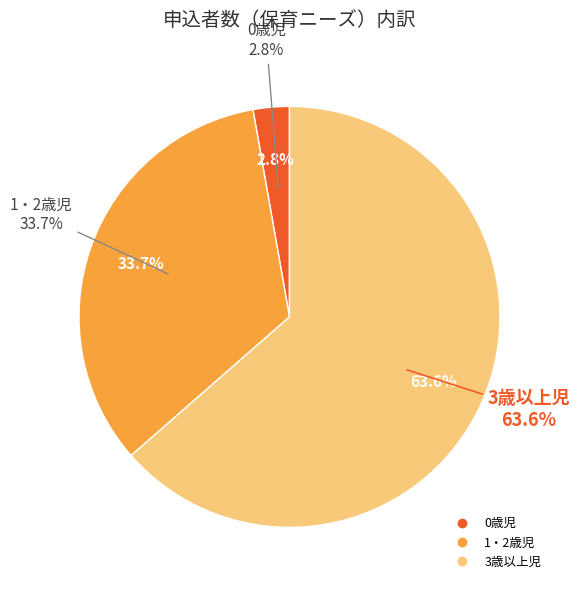

True or false: 0歳児 accounts for 10% of the total.

False